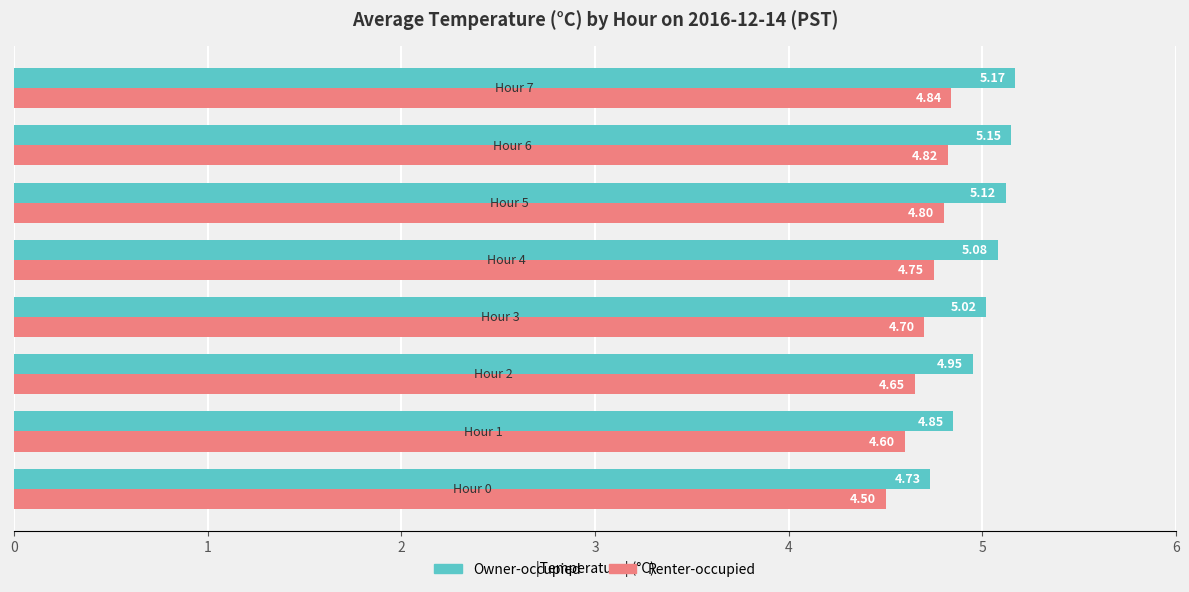

How many data points in Owner-occupied are above 5?

5